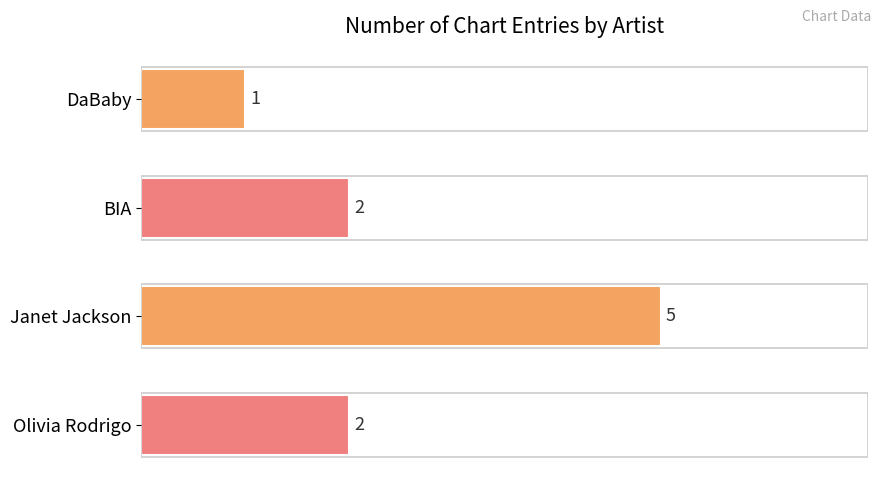

True or false: the data shows 1 at BIA.

False